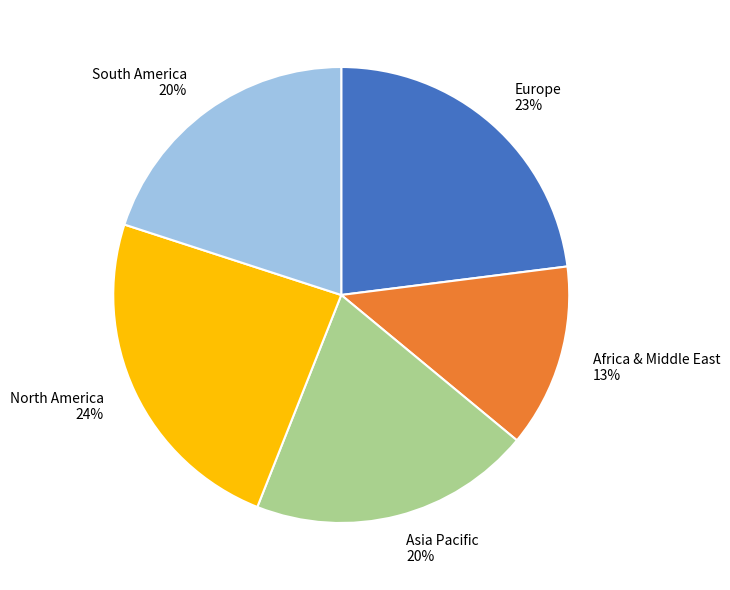

To the nearest percent, what percentage of the pie is South America?

20%